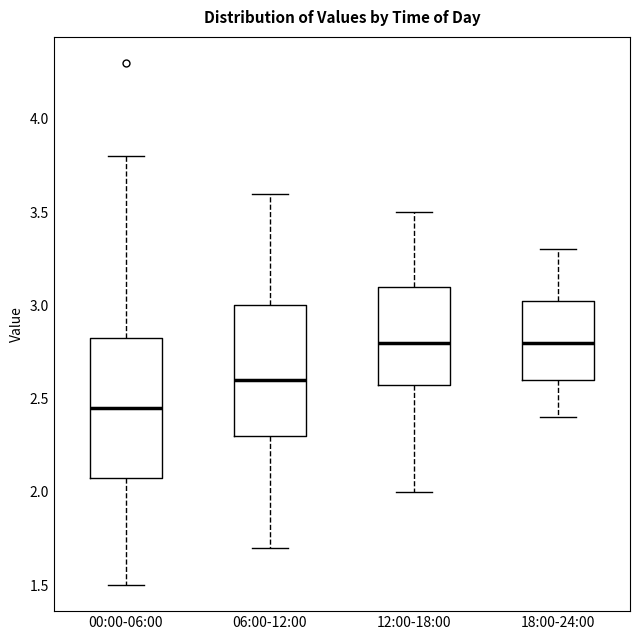

Reading left to right, read every box against the y-axis: the position of its median line, the range the box covers, and the ends of its whiskers. The values are not printed on the chart, so give them approximately, as read against the axis.

00:00-06:00: median 2.45, box 2.10 to 2.85, whiskers 1.50 to 3.80
06:00-12:00: median 2.60, box 2.30 to 3.00, whiskers 1.70 to 3.60
12:00-18:00: median 2.80, box 2.60 to 3.10, whiskers 2.00 to 3.50
18:00-24:00: median 2.80, box 2.60 to 3.05, whiskers 2.40 to 3.30